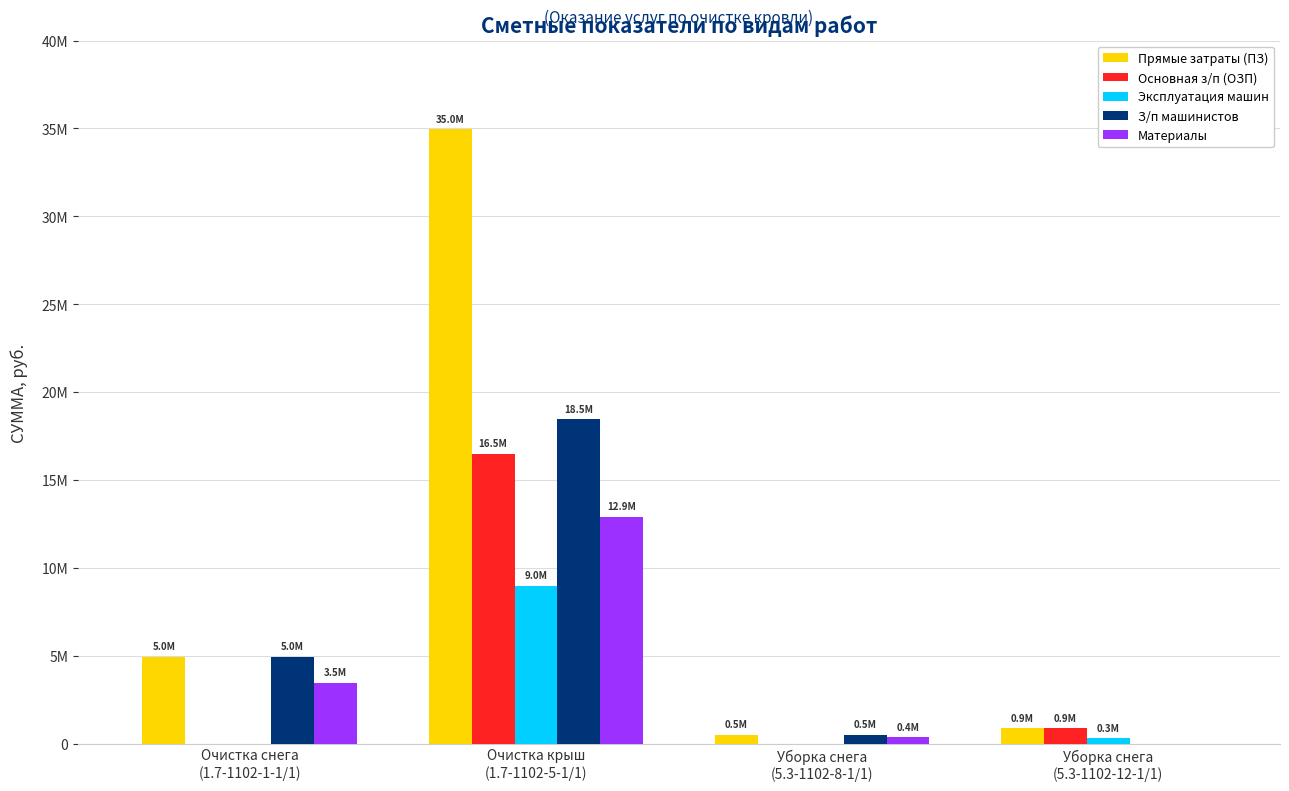

Which category has the highest value in the Основная з/п (ОЗП) series?

Очистка крыш
(1.7-1102-5-1/1)